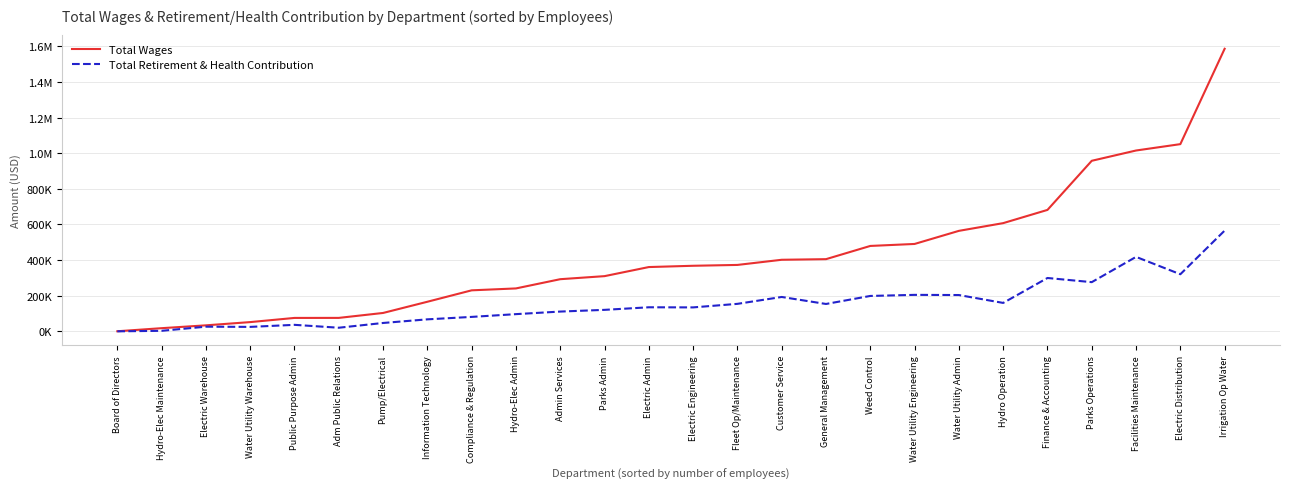

At which label is Total Wages closest to 793668?

Finance & Accounting